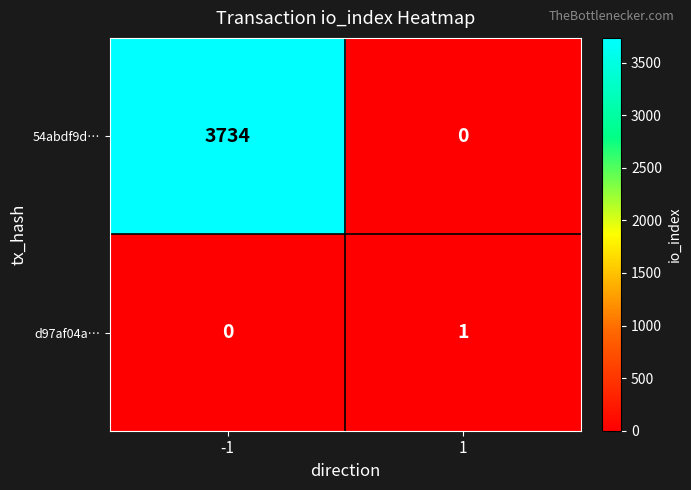

List the series in order of their peak value, lowest first.

d97af04a…, 54abdf9d…